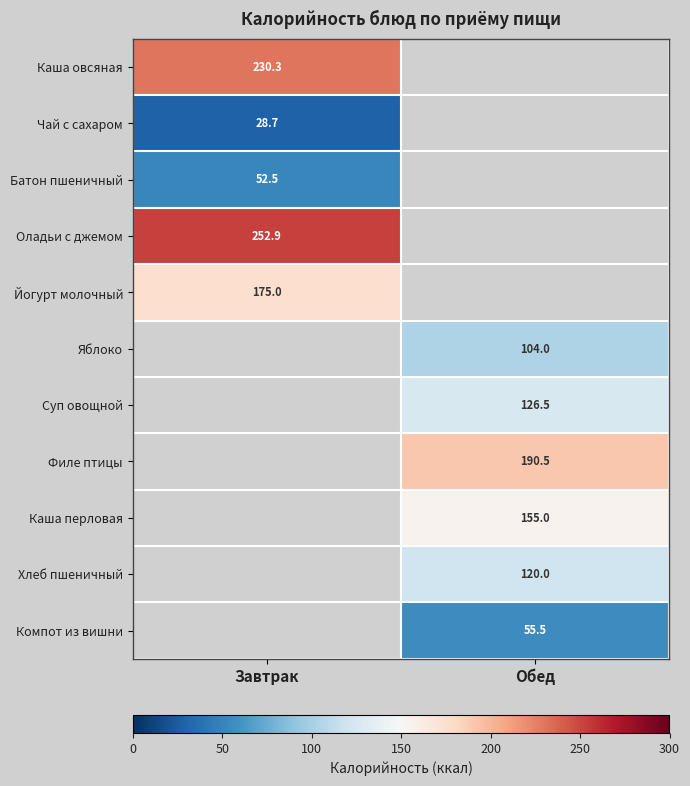

Is the value of Яблоко at Обед greater than the value of Оладьи с джемом at Завтрак?

No